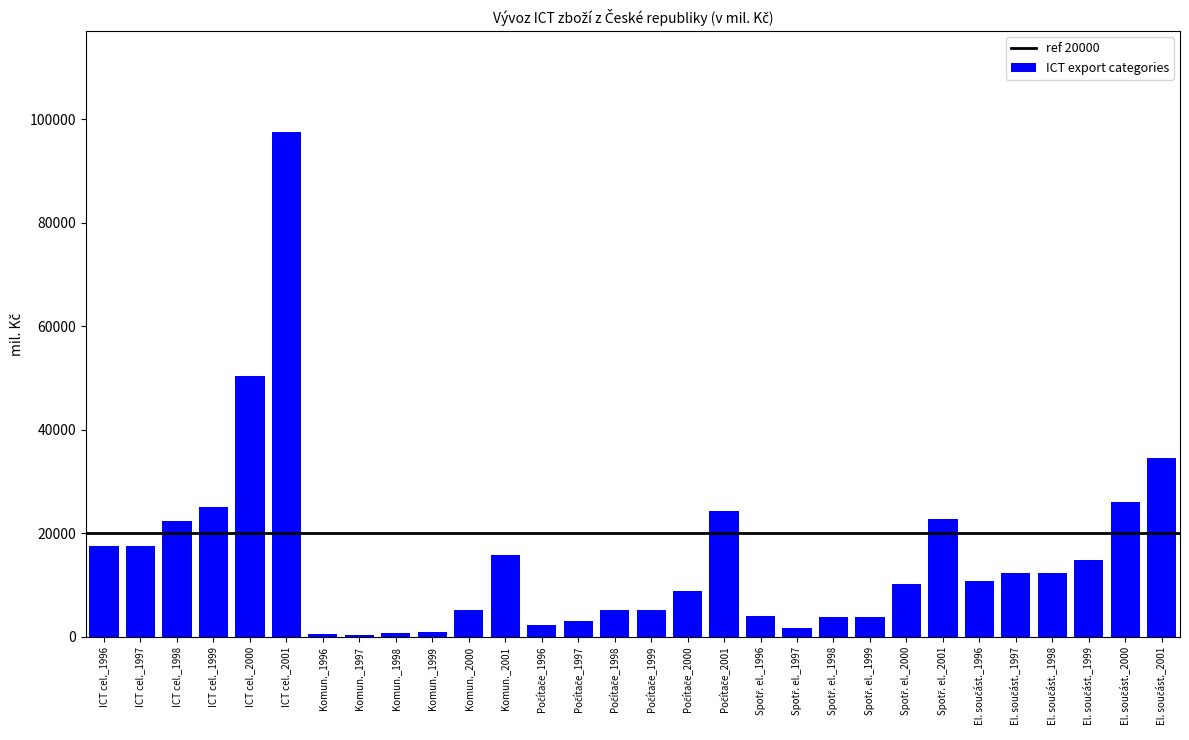

What is the average value?

15378.1